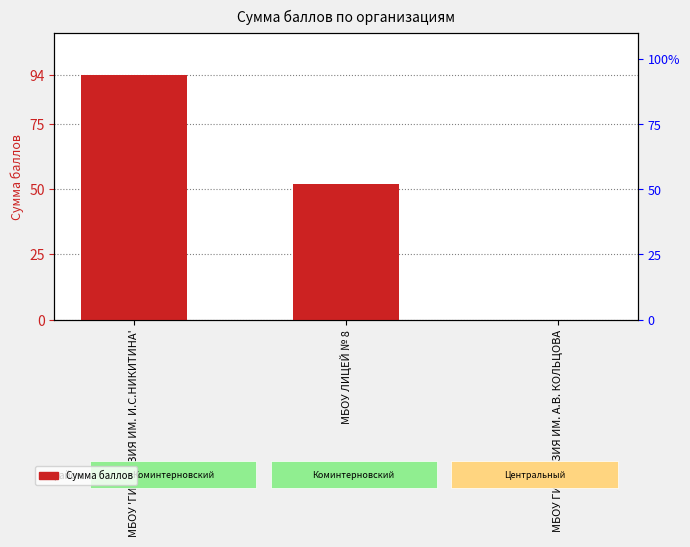

Where is the data nearest to the value 47?

МБОУ ЛИЦЕЙ № 8